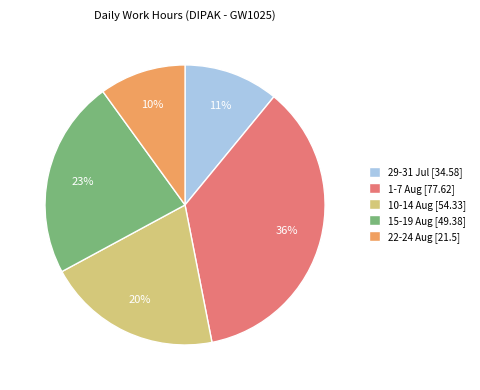

Does any single category account for the majority?

No